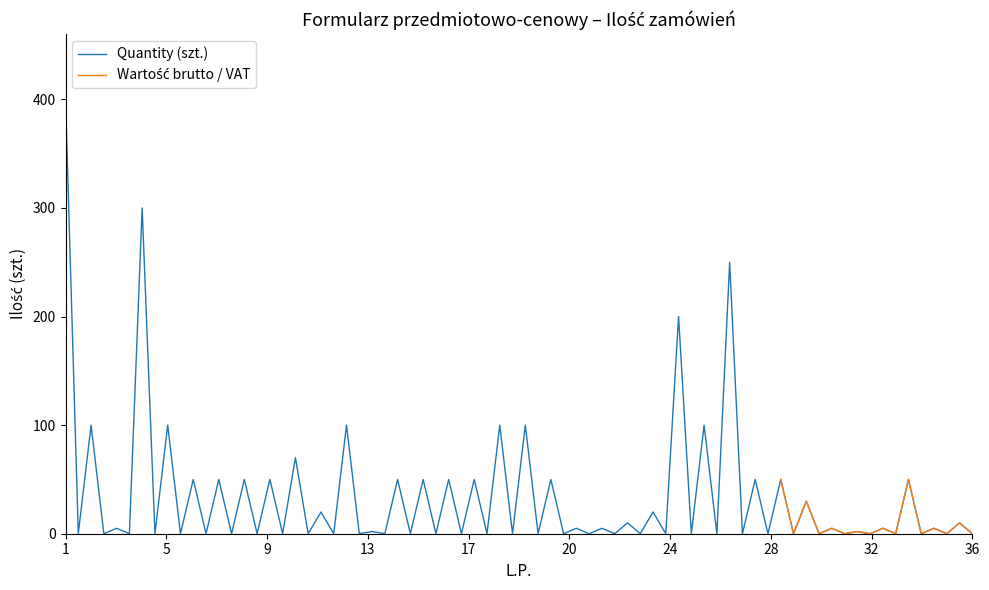

What is the difference between the highest and lowest values at 6?

50